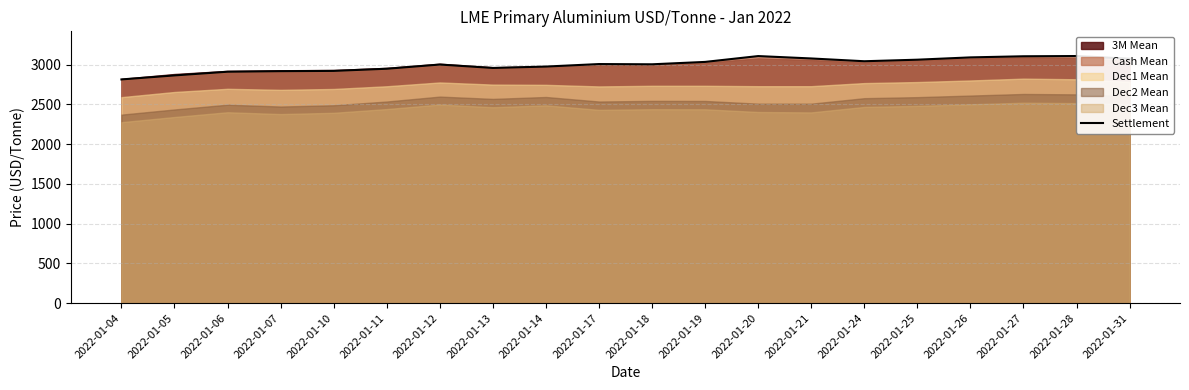

At which label is the value closest to 2962?

2022-01-13